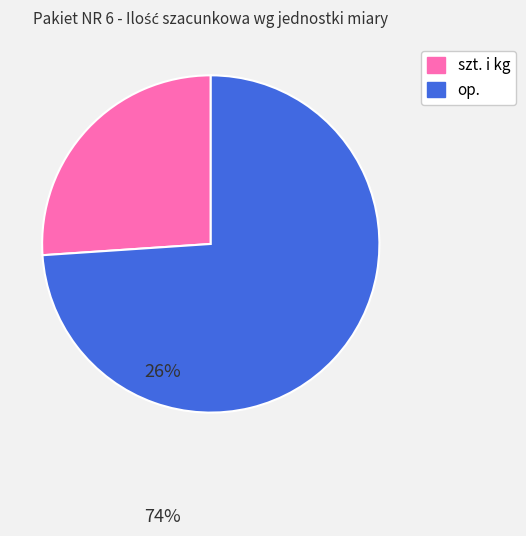

Is there any slice that represents more than half of the pie?

Yes